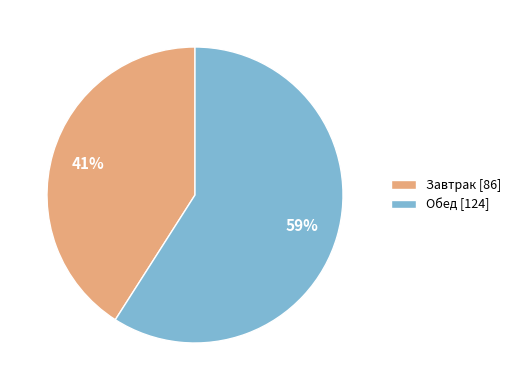

Is there any slice that represents more than half of the pie?

Yes